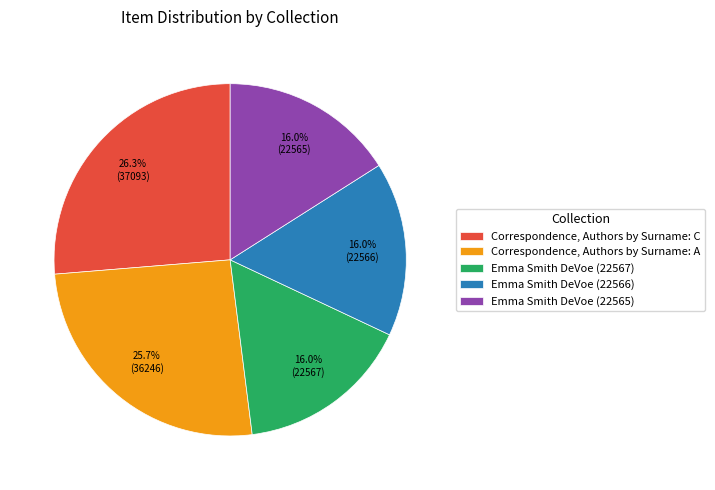

Which has a higher value, Correspondence, Authors by Surname: A or Emma Smith DeVoe (22567)?

Correspondence, Authors by Surname: A